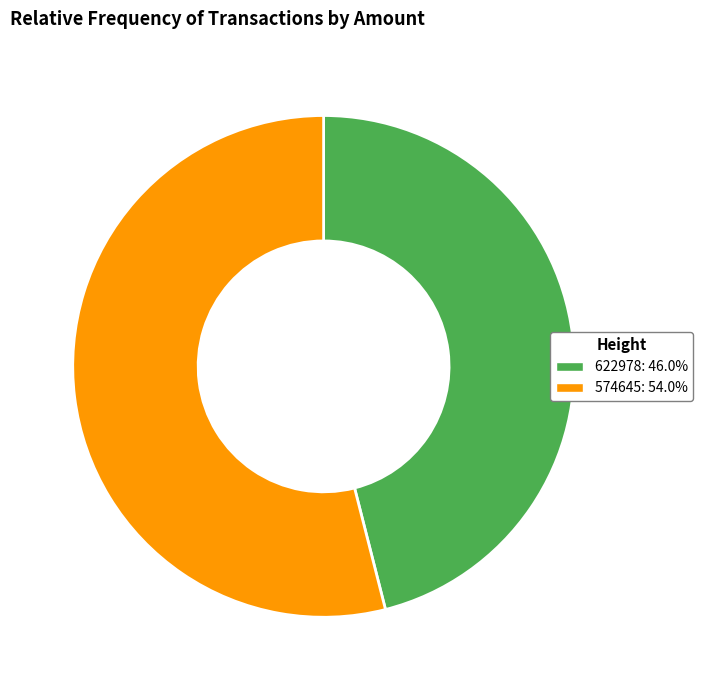

Rank the categories by value from lowest to highest.

622978, 574645